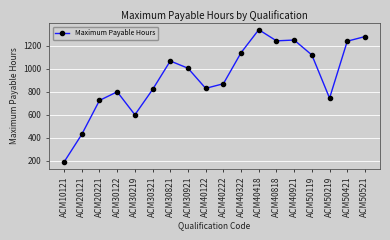

True or false: the data shows 745 at ACM50219.

True